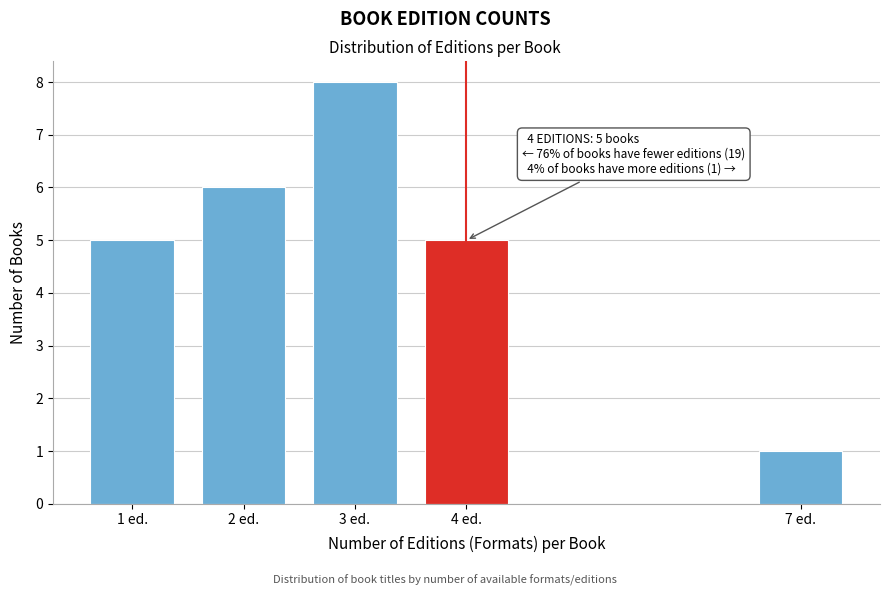

Reading left to right, transcribe all the data shown in this chart.

5	6	8	5	1